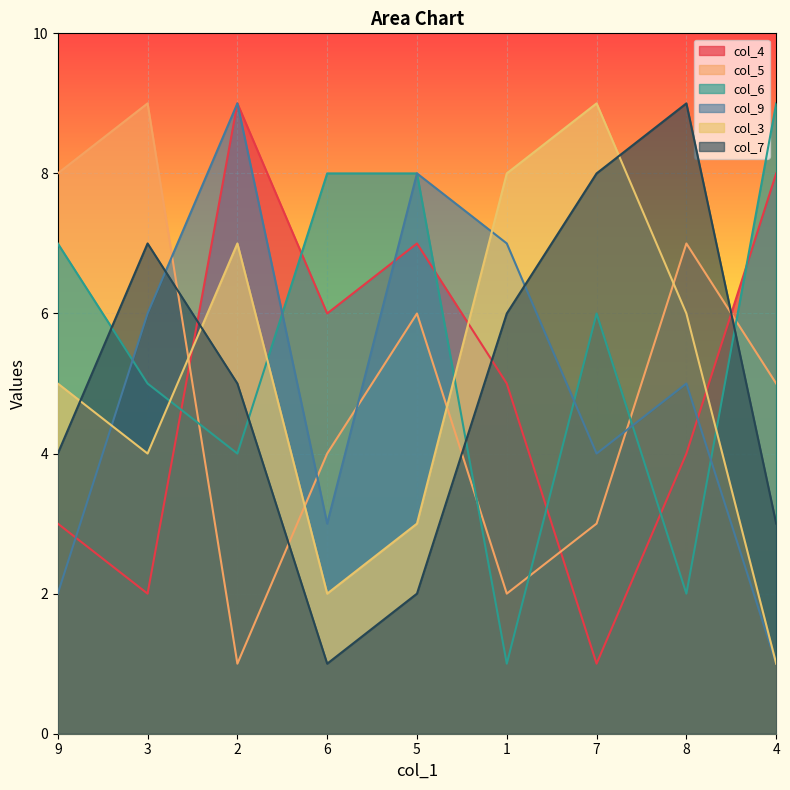

What is the lowest value of the col_7 series?

1